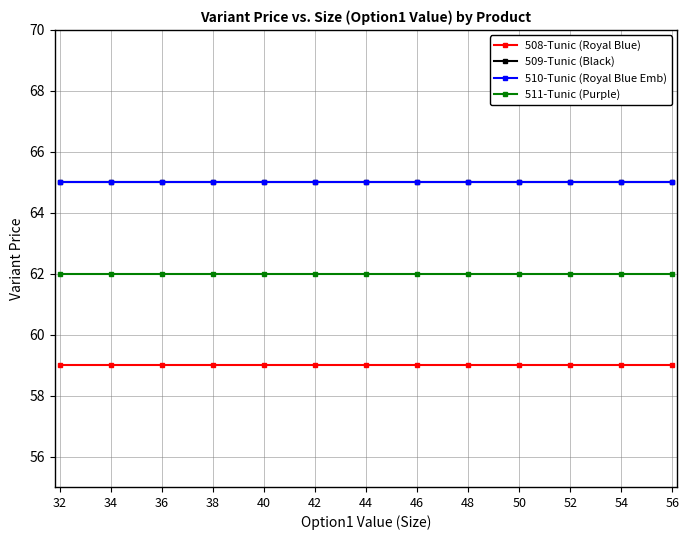

Is it true that 508-Tunic (Royal Blue) equals 13 at 34?

False